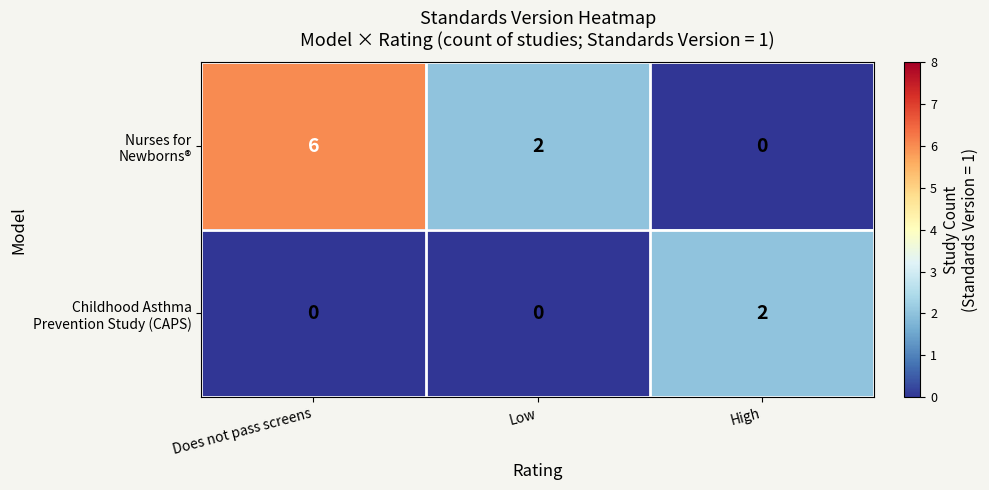

How many series are shown in this chart?

2